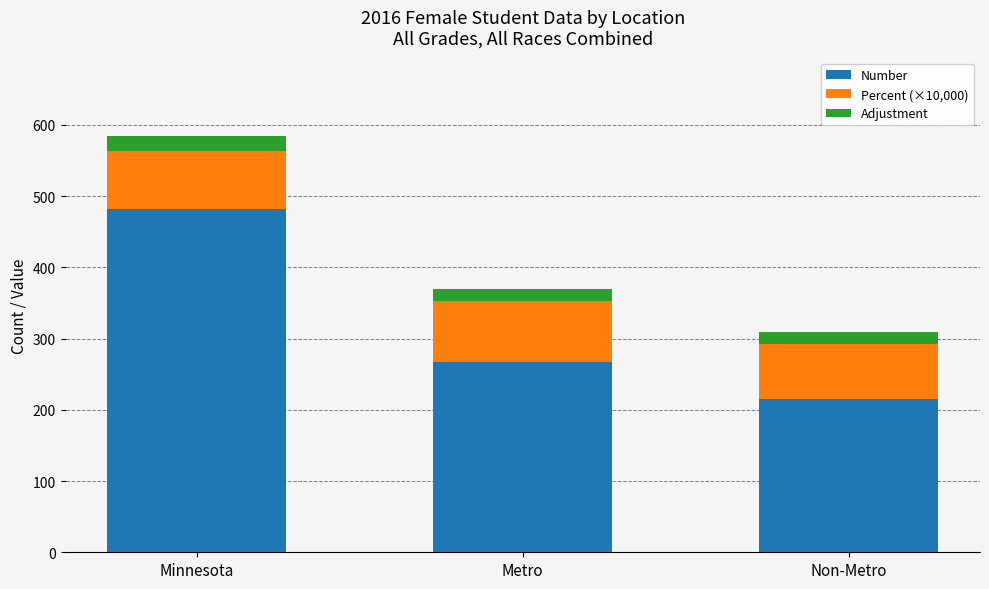

What are all the series names shown in the legend?

Number, Percent (×10,000), Adjustment